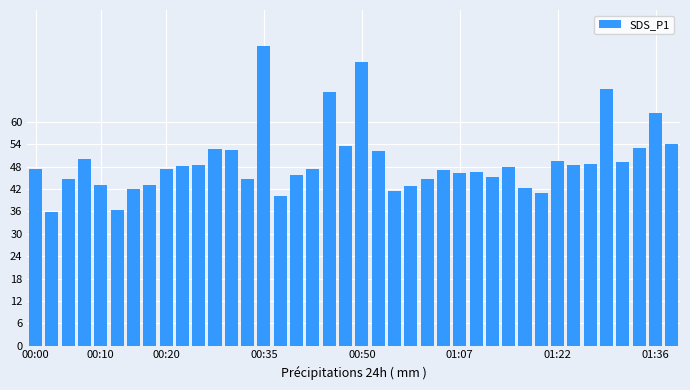

What is the average value?

49.5